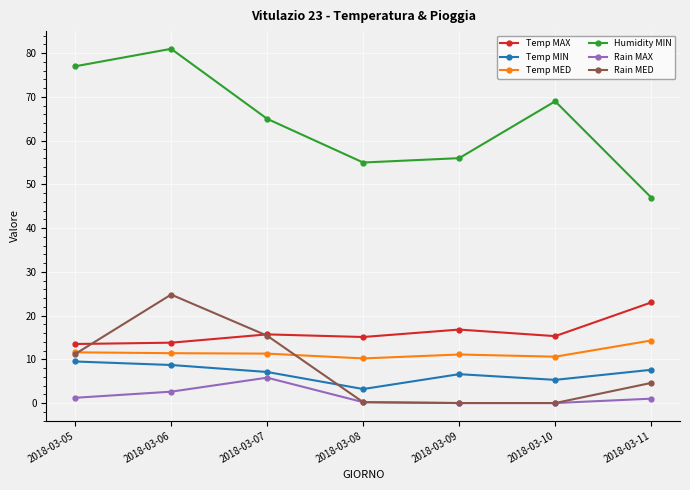

Is it true that Temp MIN equals 13.7 at 2018-03-06?

False